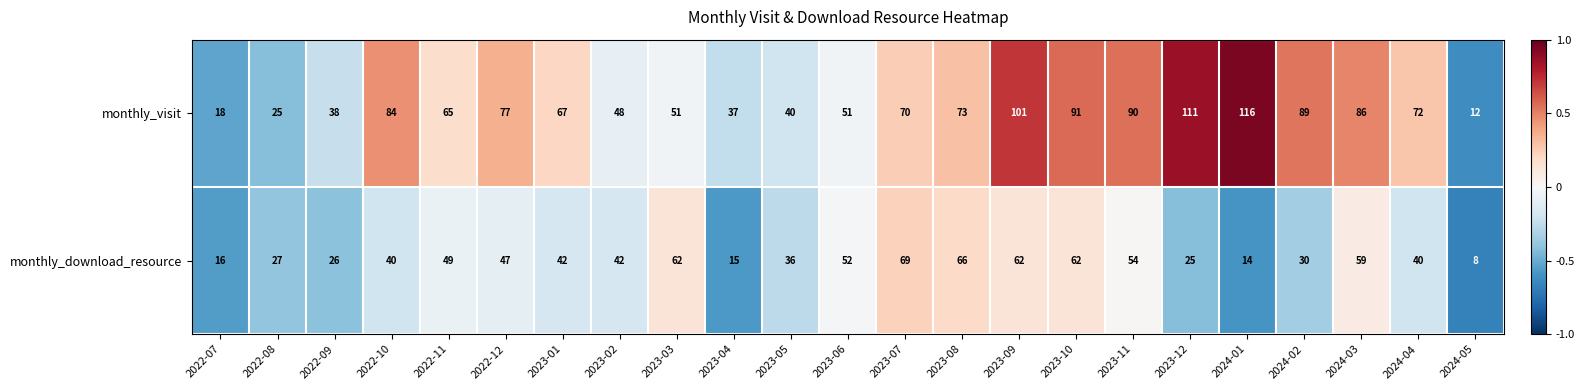

Which series has the largest total across all categories?

monthly_visit